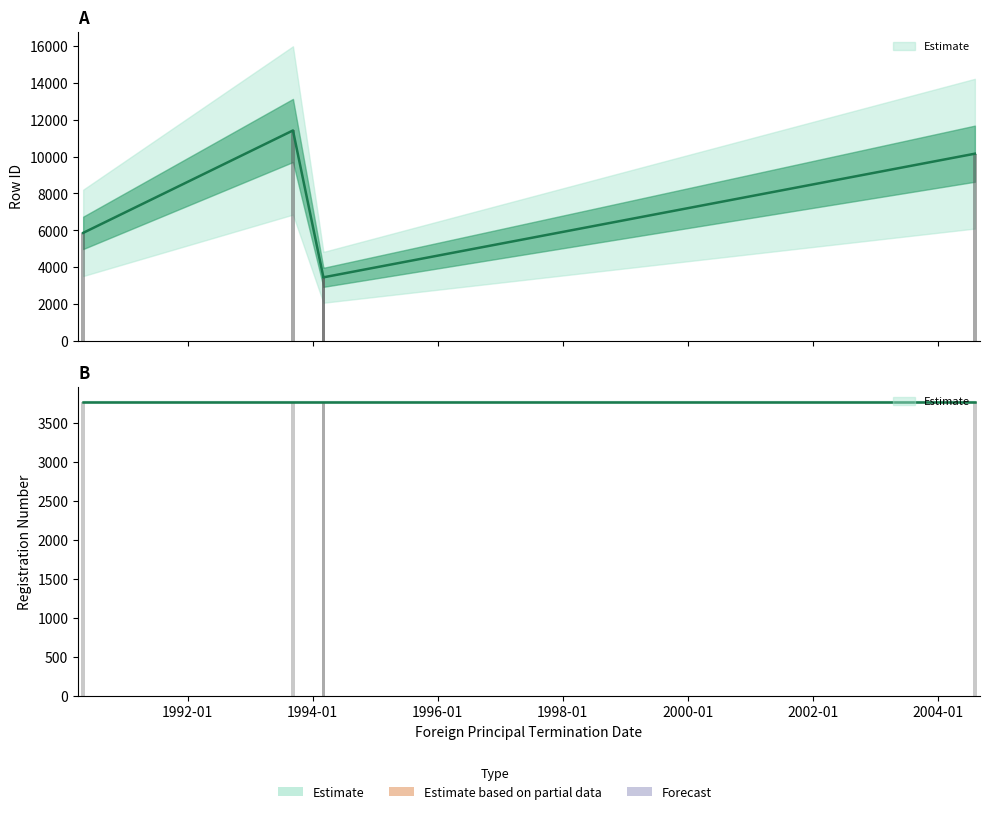

List the labels in order of rowid value, largest first.

1993-09-07, 2004-08-05, 1990-04-30, 1994-03-04, 1994-03-04